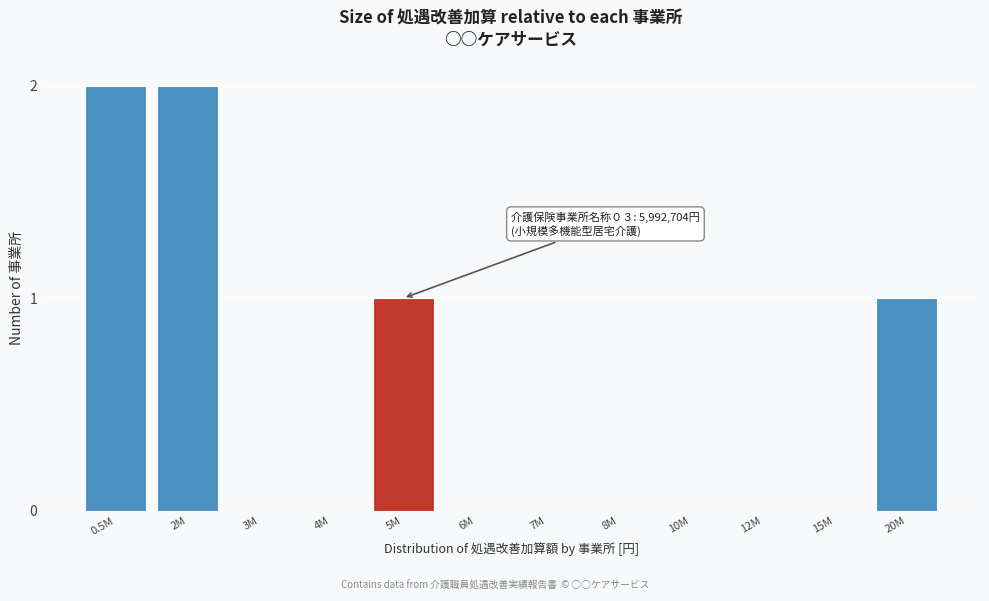

Reading left to right, extract all data points from this chart.

0.5M=2	2M=2	3M=0	4M=0	5M=1	6M=0	7M=0	8M=0	10M=0	12M=0	15M=0	20M=1